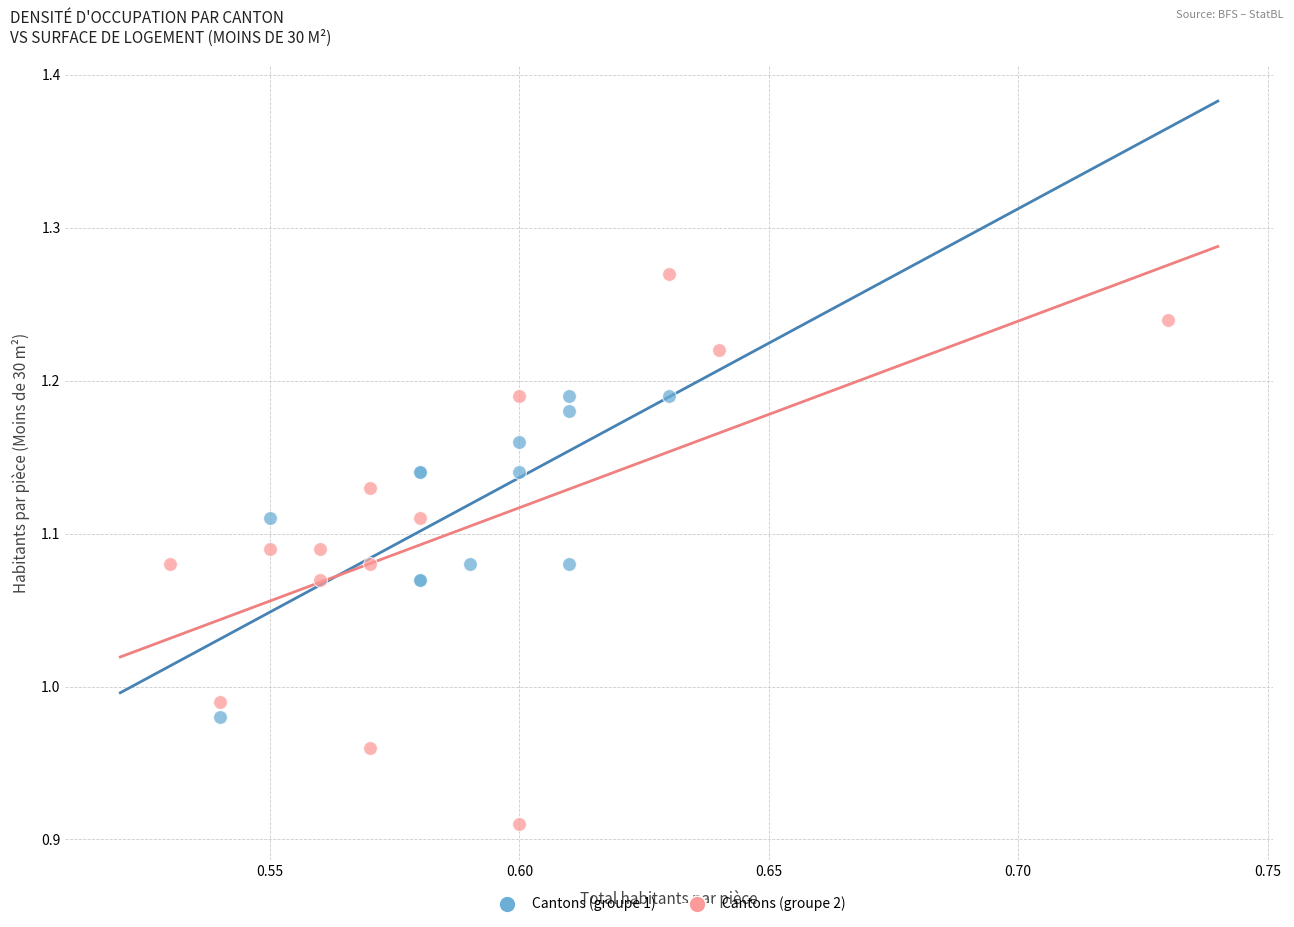

What are all the series names shown in the legend?

Cantons (groupe 1), Cantons (groupe 2)